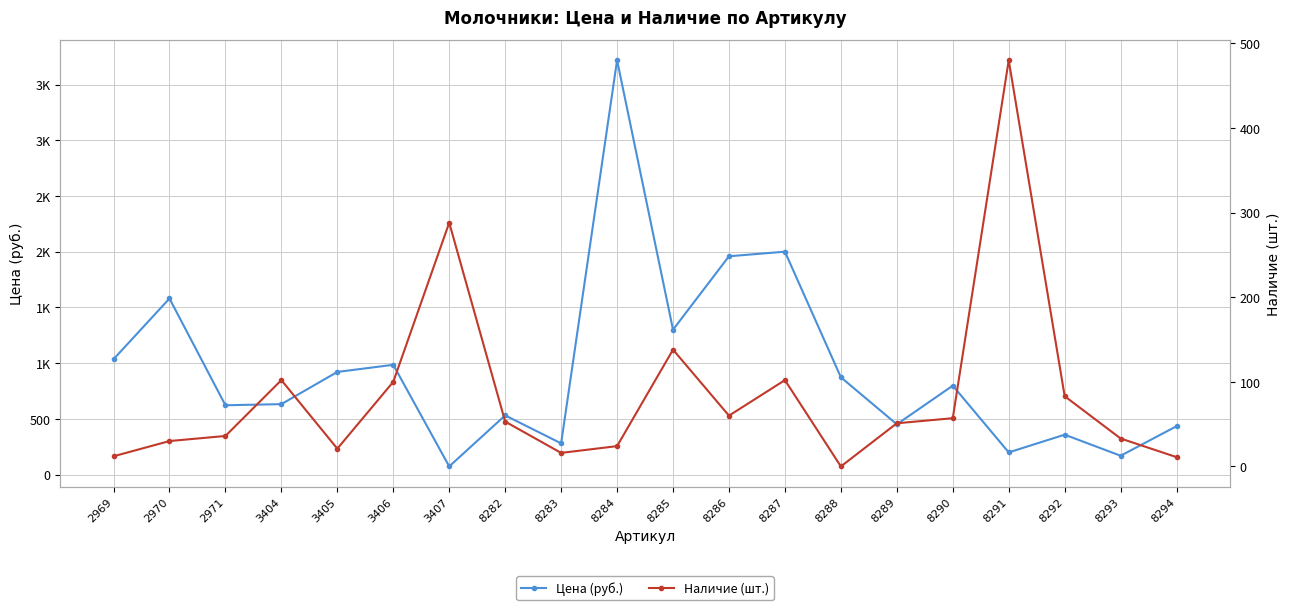

True or false: Цена (руб.) has a value of 451 at 8289.

True